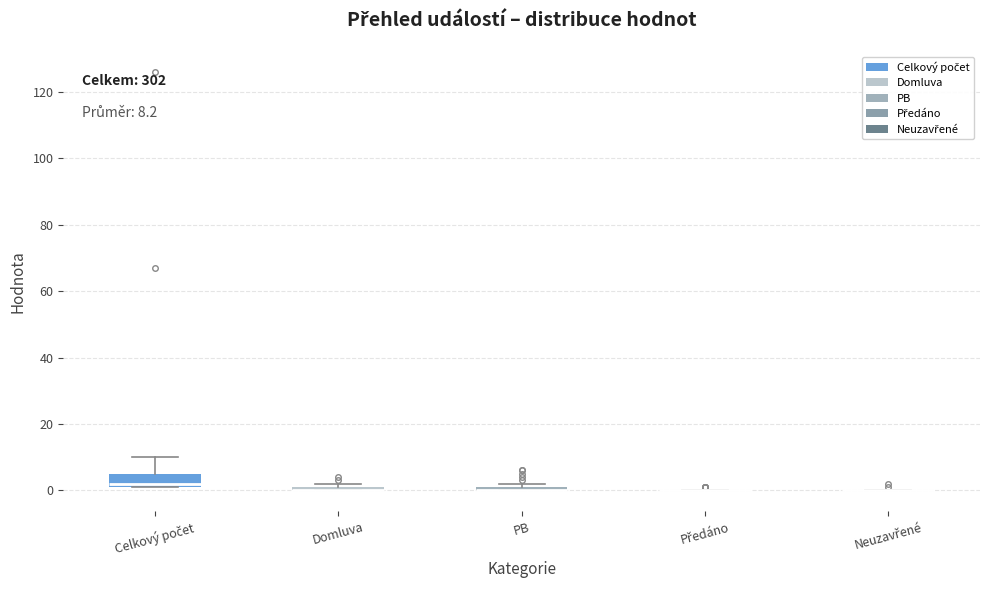

Comparing the boxes themselves (not the whiskers), which one is the tallest?

Celkový počet